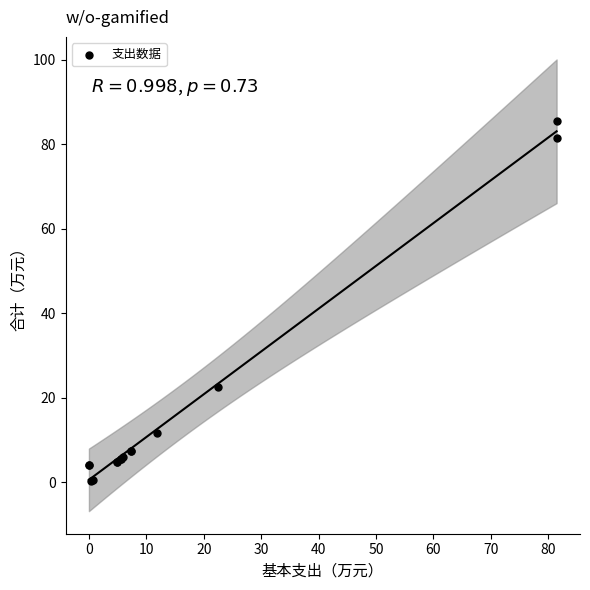

What Y value in the scatter plot is closest to 42?

22.5